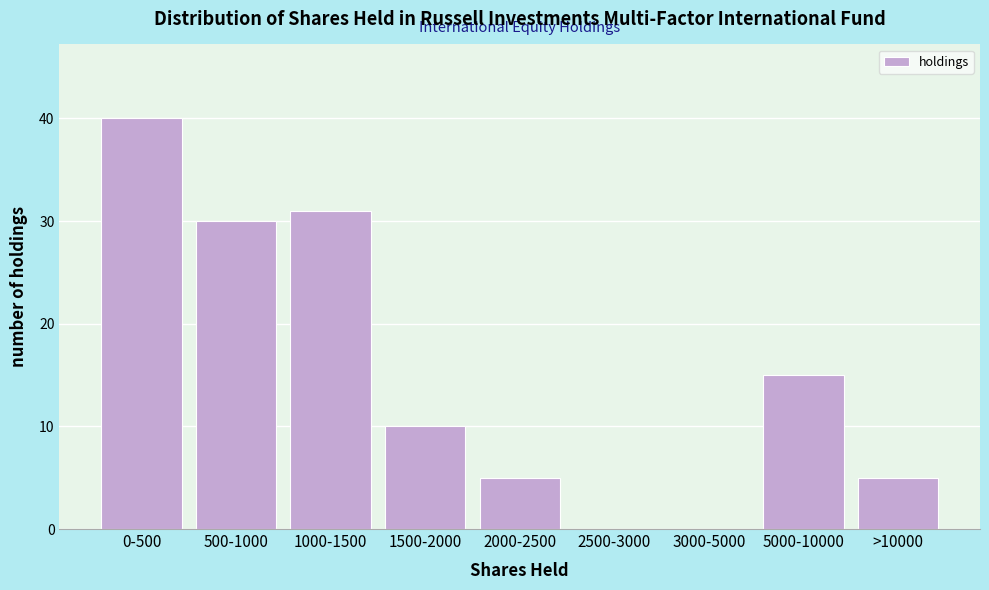

Reading left to right, list all the values displayed in this chart.

0-500=40	500-1000=30	1000-1500=31	1500-2000=10	2000-2500=5	2500-3000=0	3000-5000=0	5000-10000=15	>10000=5